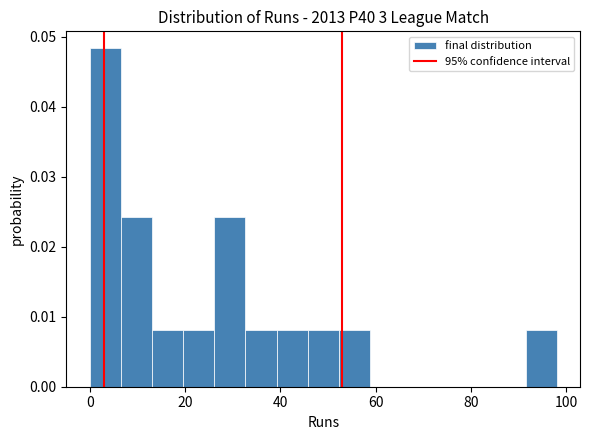

Read against the x-axis, roughly where is the centre of the tallest bar?

4